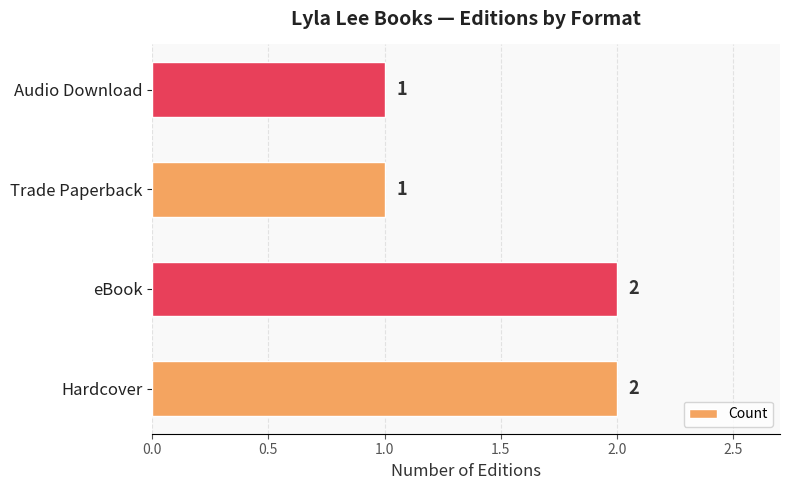

True or false: the data shows 0 at Audio Download.

False